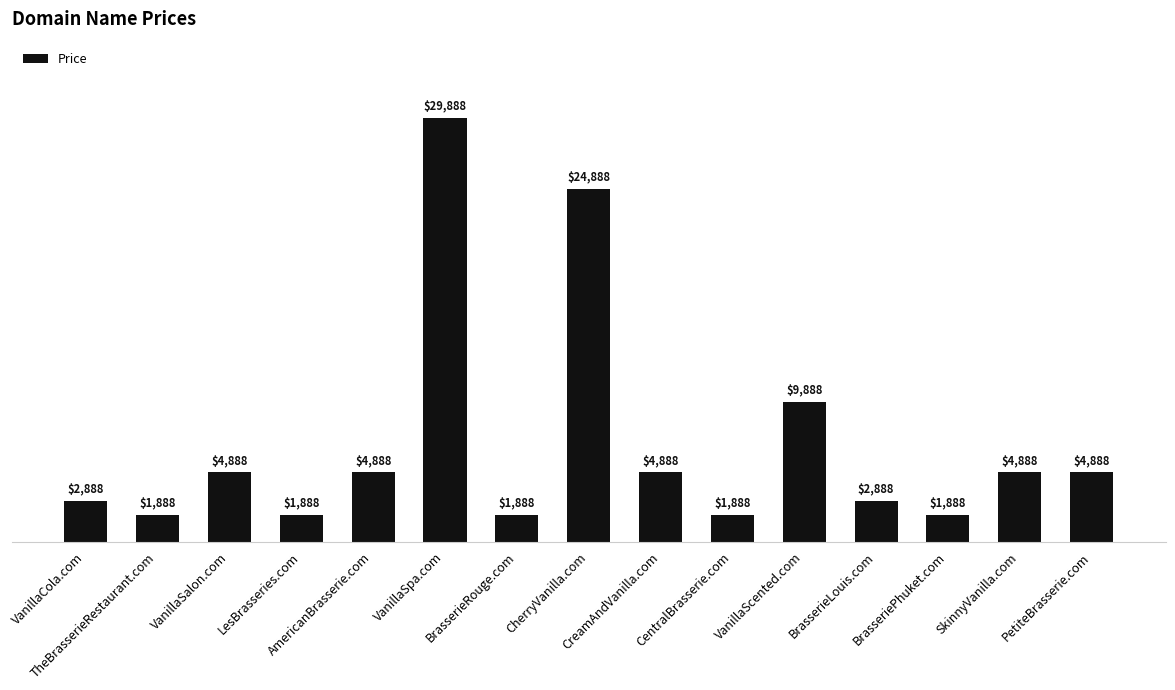

What value does the data have at BrasserieLouis.com?

2888